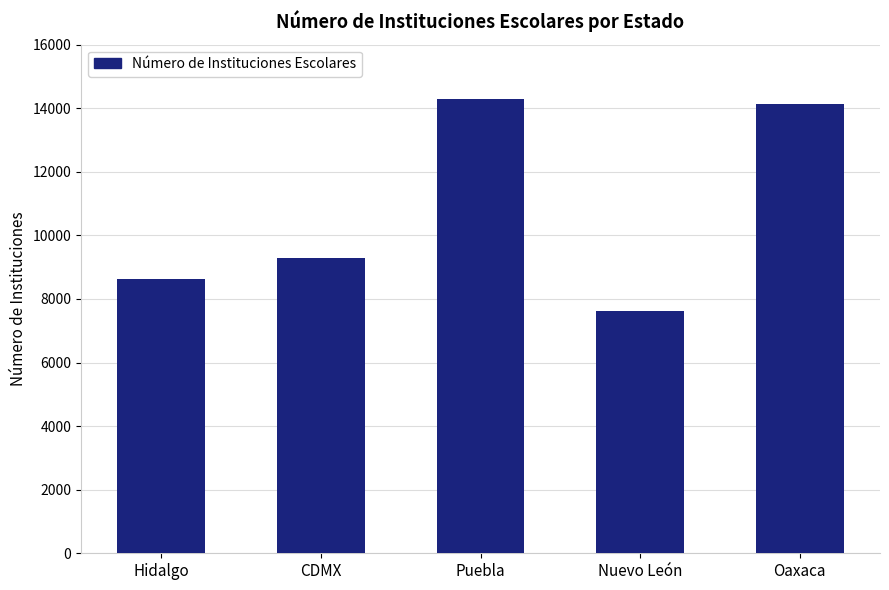

Reading left to right, extract all data points from this chart.

8630	9299	14285	7622	14142